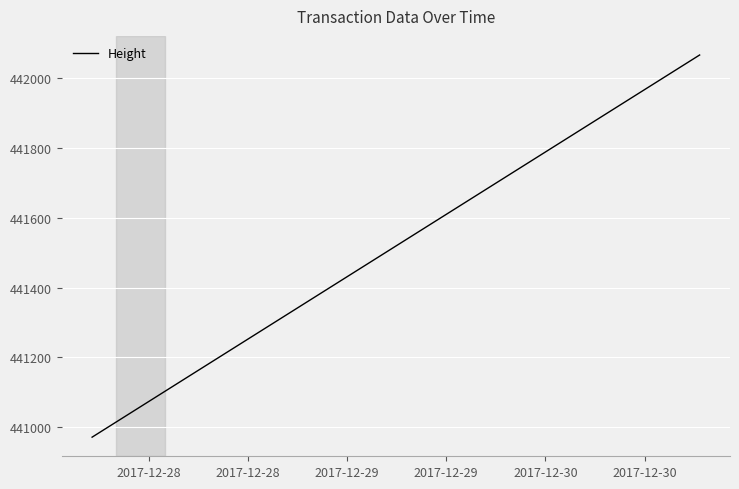

What is the average value?

441394